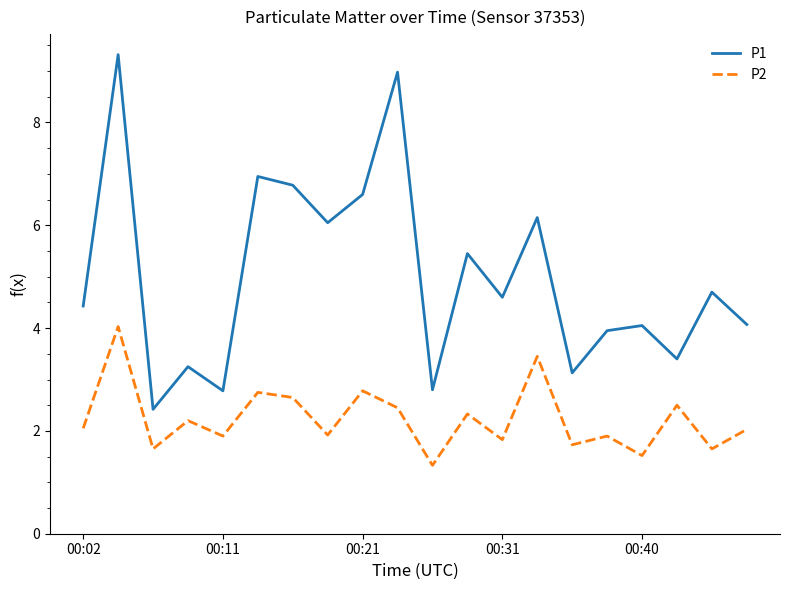

What is the sum of all P1 values?

99.9